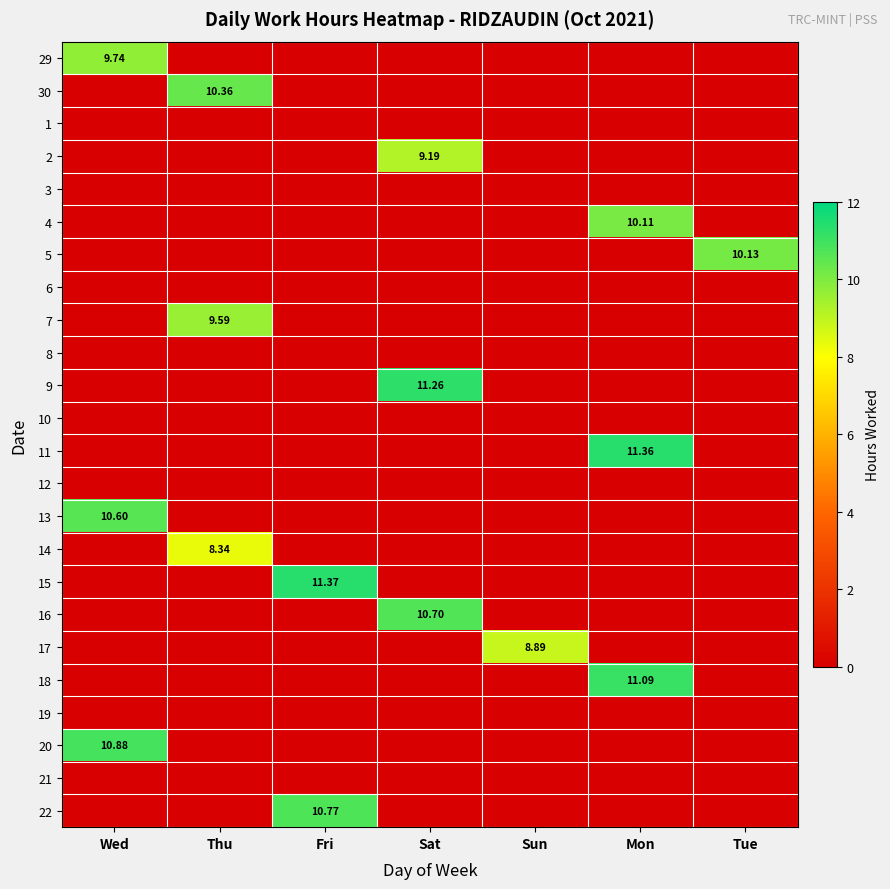

Which has a higher value, Thu or Sat?

Thu